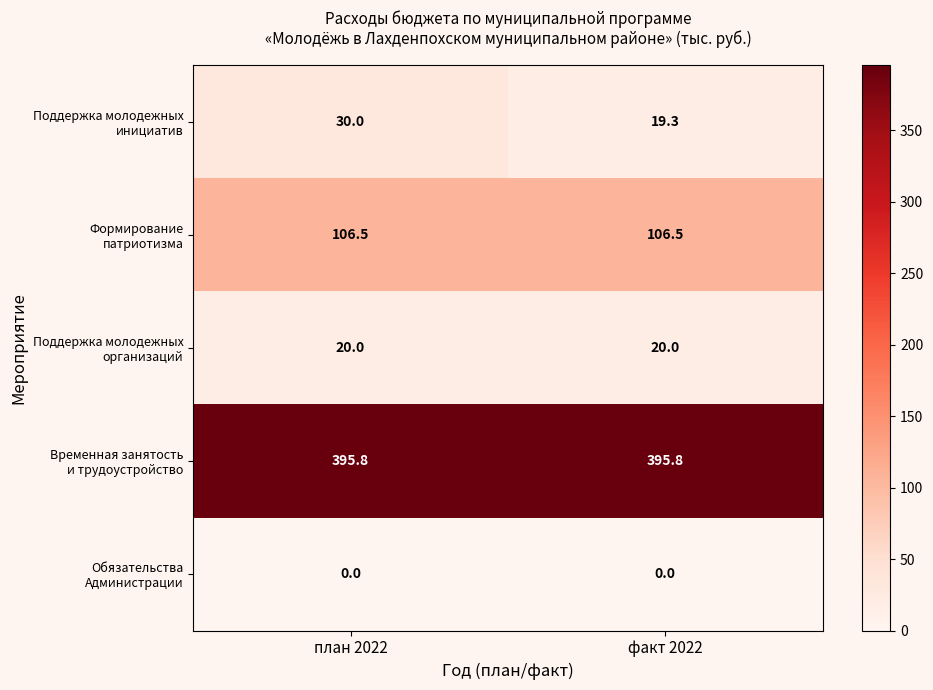

What is the difference between the highest and lowest values at факт 2022?

395.8